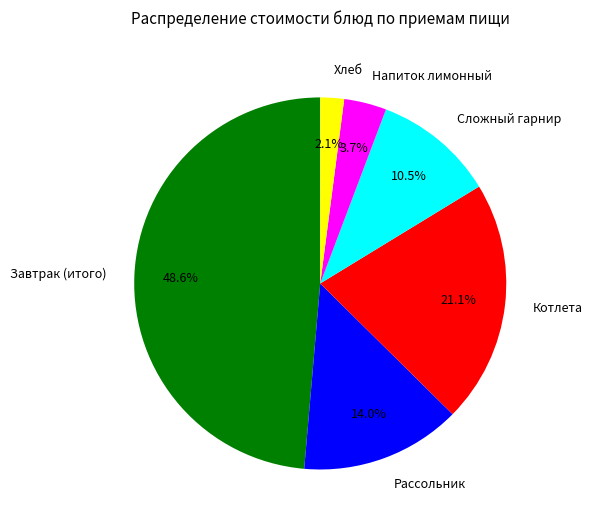

What percentage is the Завтрак (итого) slice, to the nearest percent?

49%